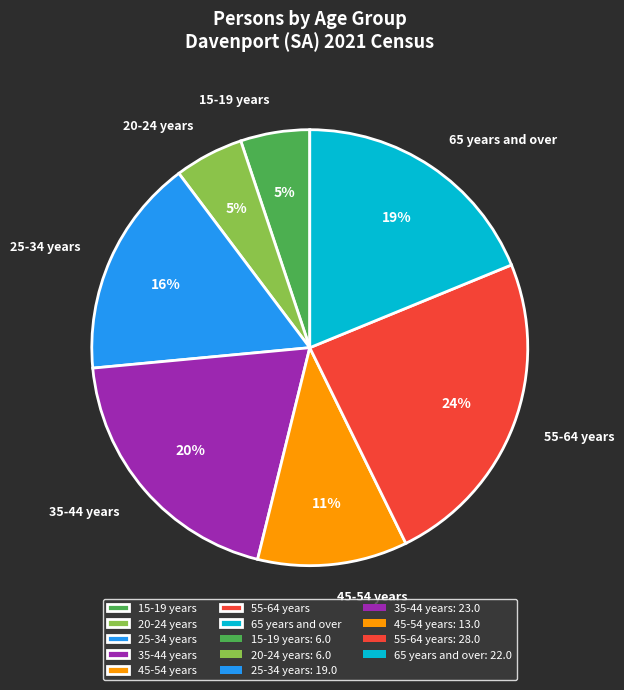

What is the largest slice in the pie chart?

55-64 years